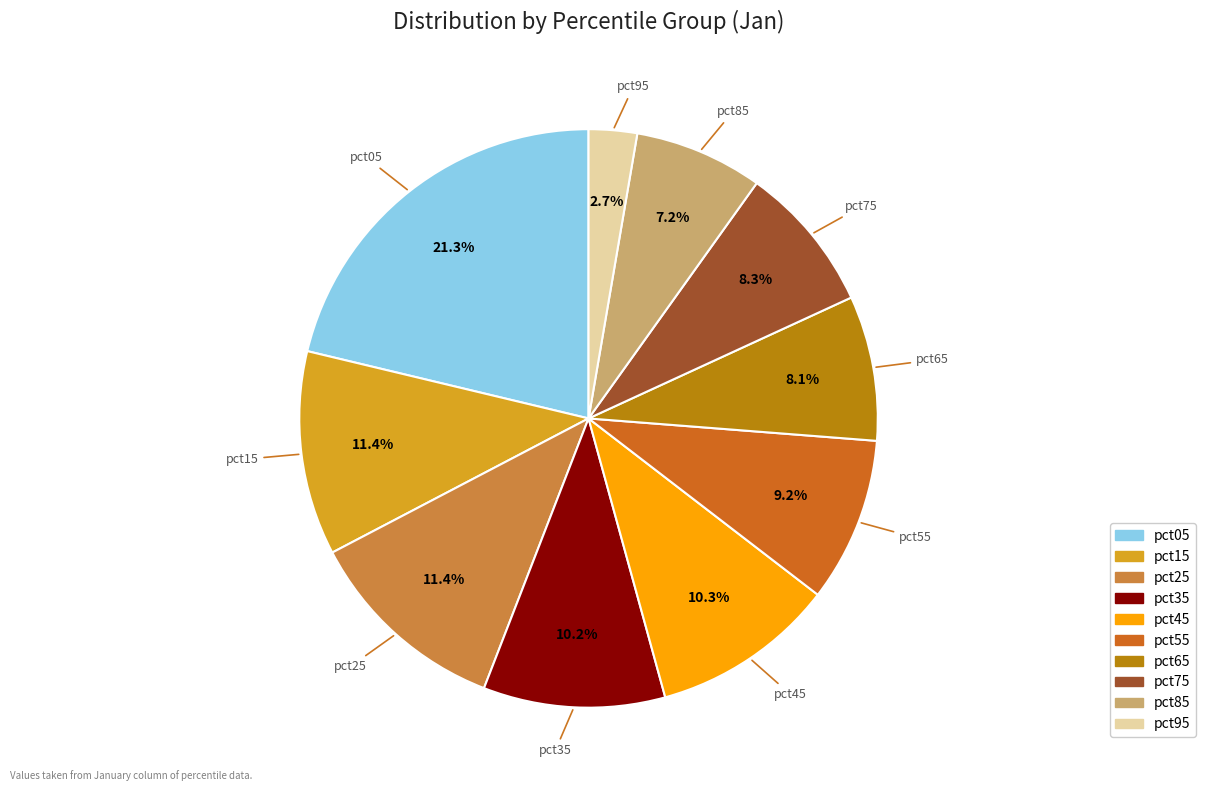

Combined, do pct25 and pct95 account for over 50%?

No